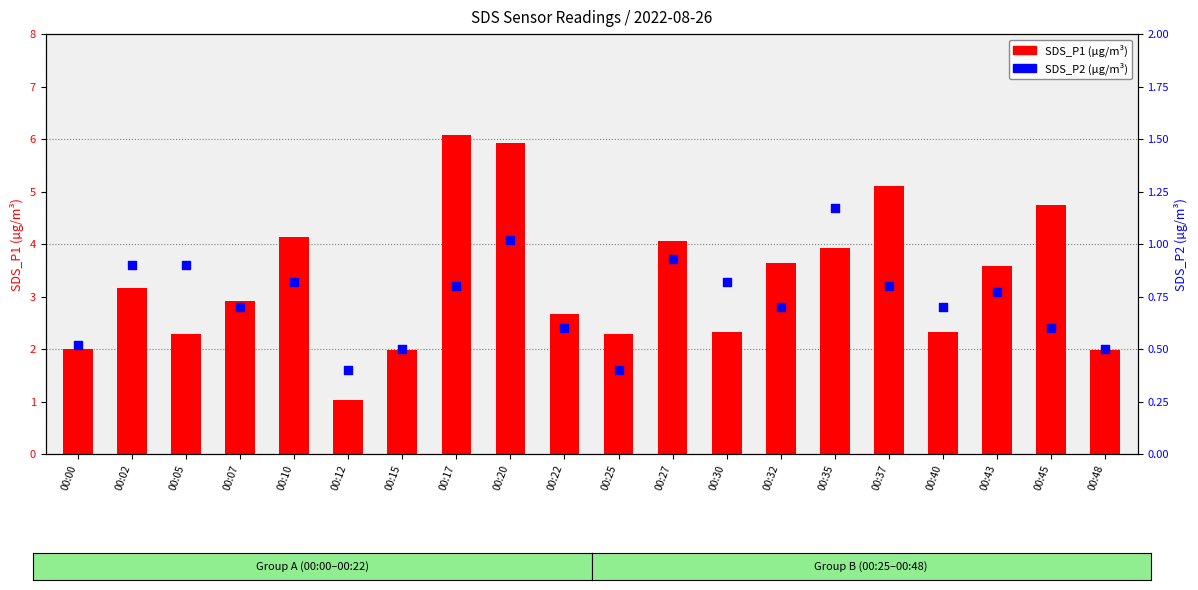

What is the total value across all series at 00:12?

1.4